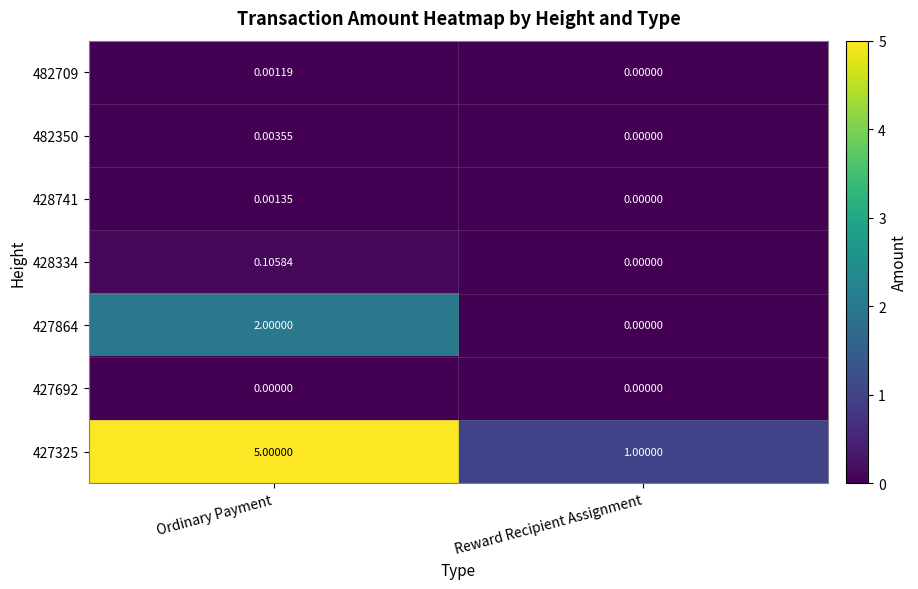

At how many categories does at least one series exceed 4?

1